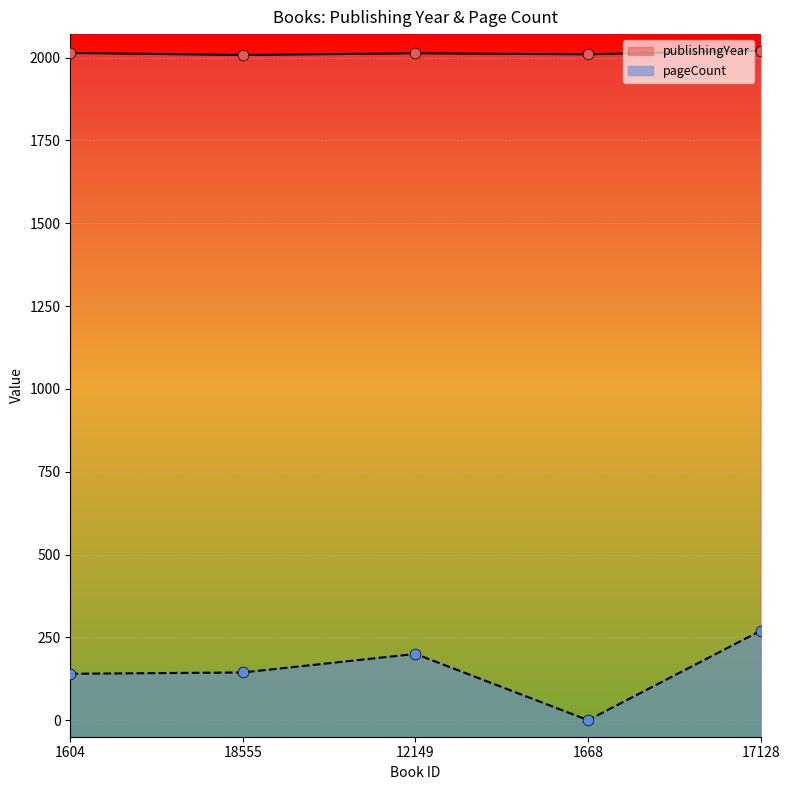

Which series reaches the maximum Y coordinate?

publishingYear